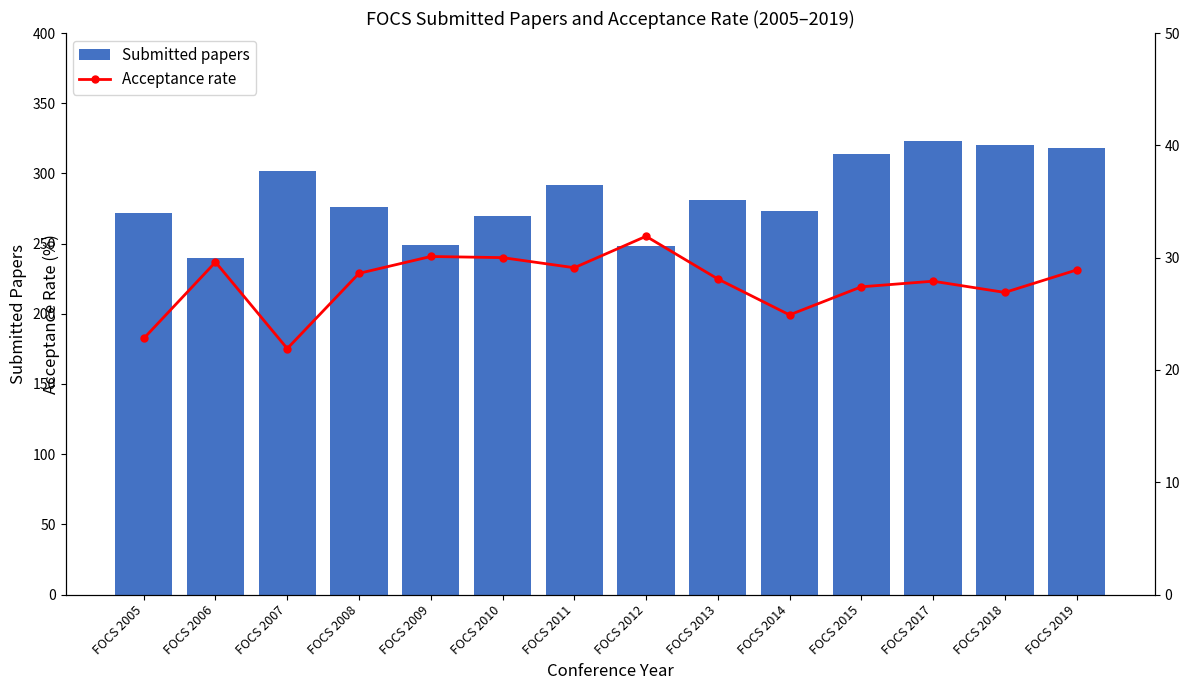

What is the sum of the Acceptance rate values at FOCS 2006 and FOCS 2013?

57.7